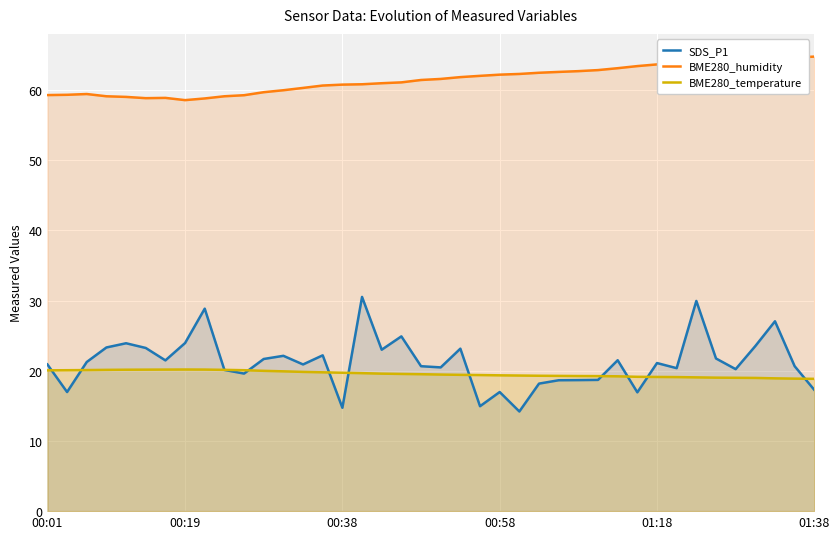

What is the total value across all series at 22?

96.4